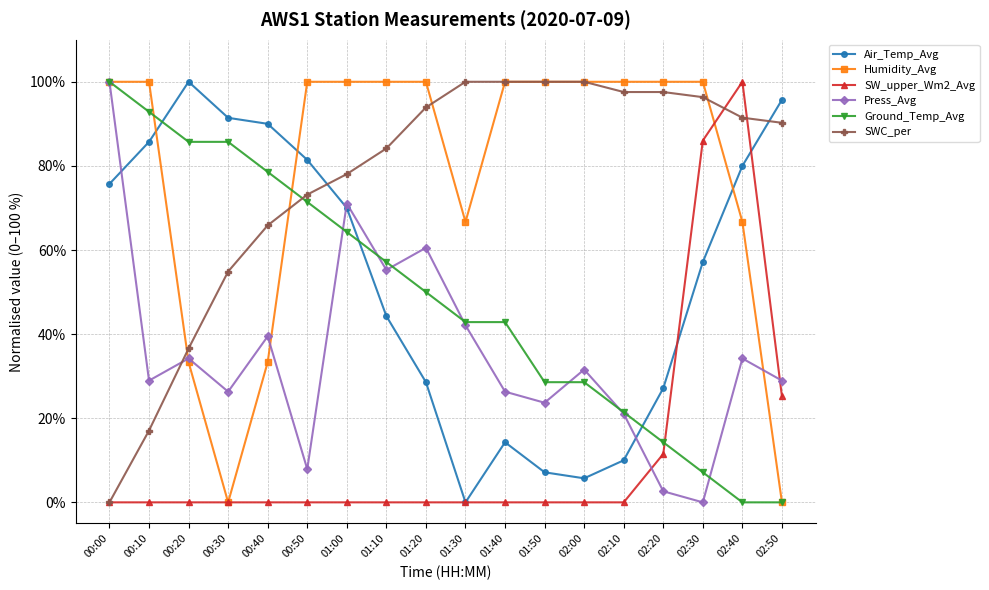

Which series ends up on top after the final intersection of Press_Avg and SW_upper_Wm2_Avg?

Press_Avg